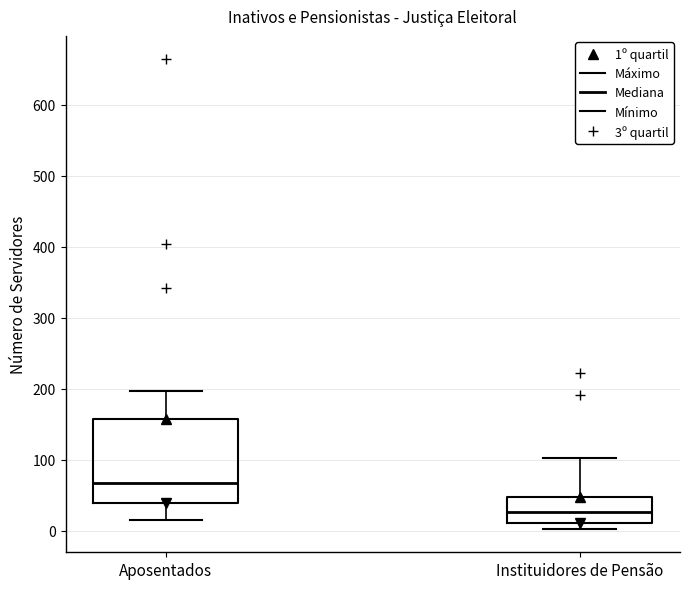

Where is the lower edge of the box for Instituidores de Pensão on the y-axis? The values are not printed on the chart, so give them approximately, as read against the axis.

10